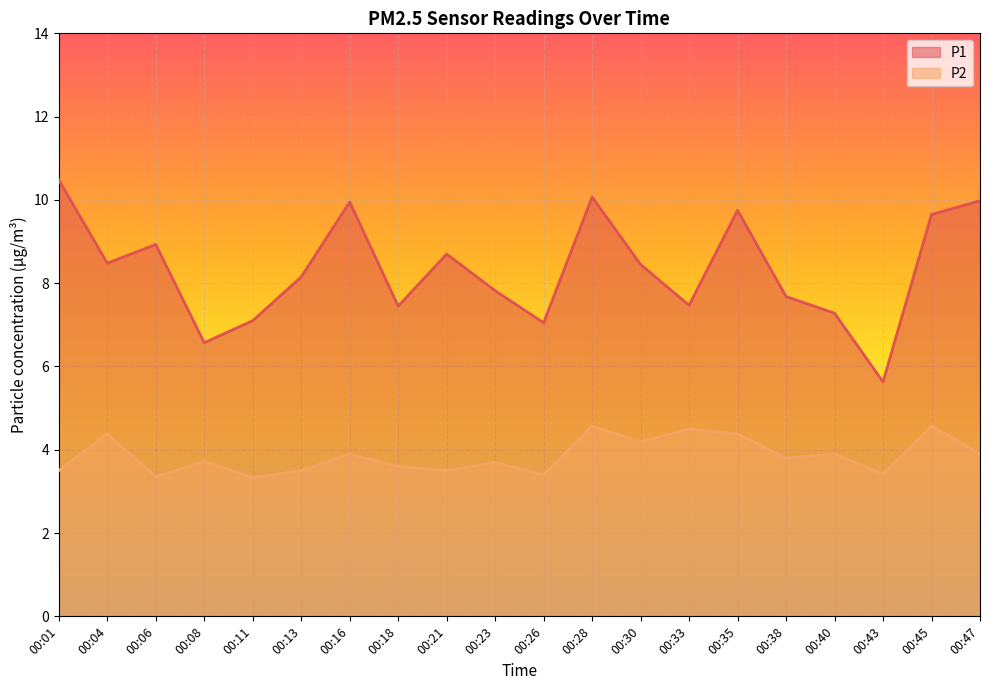

True or false: P1 and P2 intersect in this chart.

False